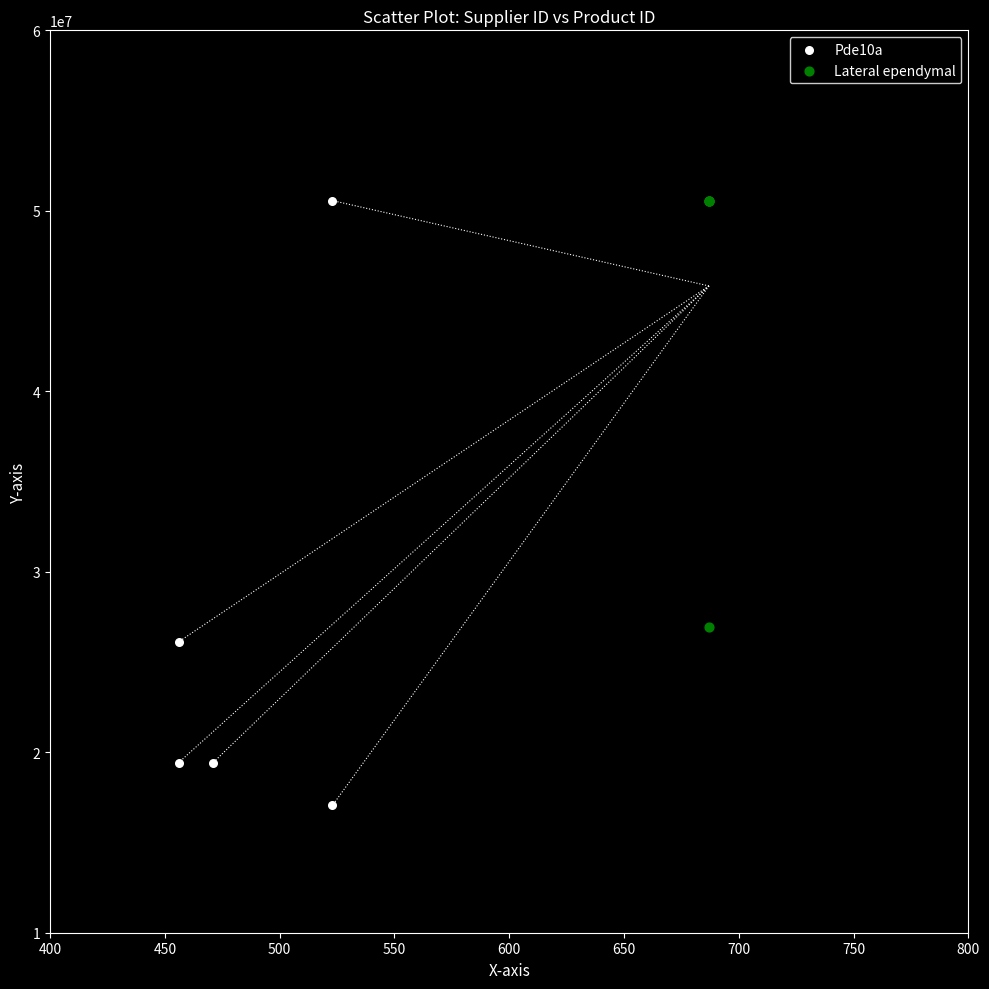

Which series has the largest Y range (max minus min)?

Pde10a